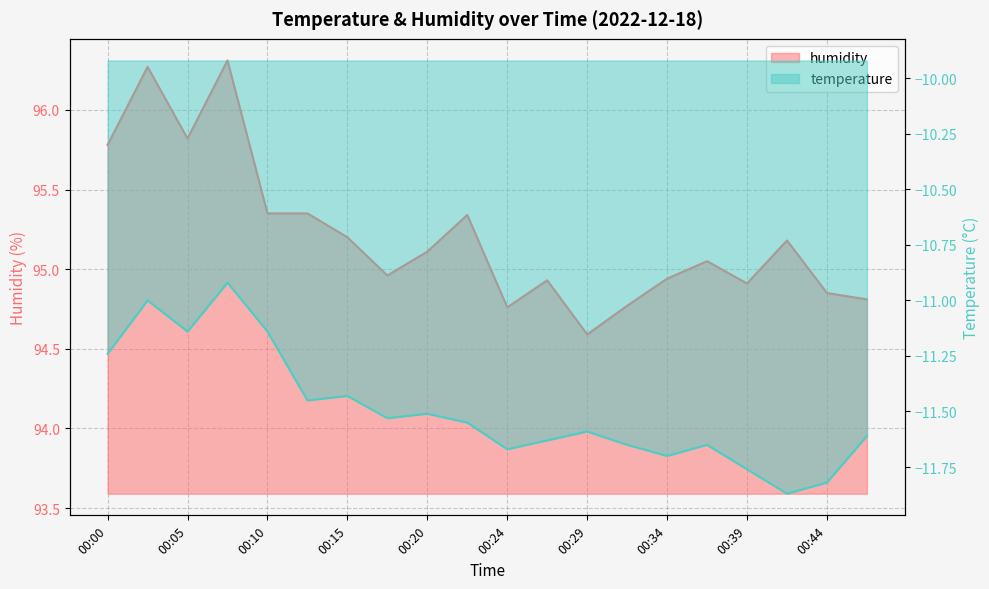

What is the spread (max minus min) of values at 00:20?

106.6